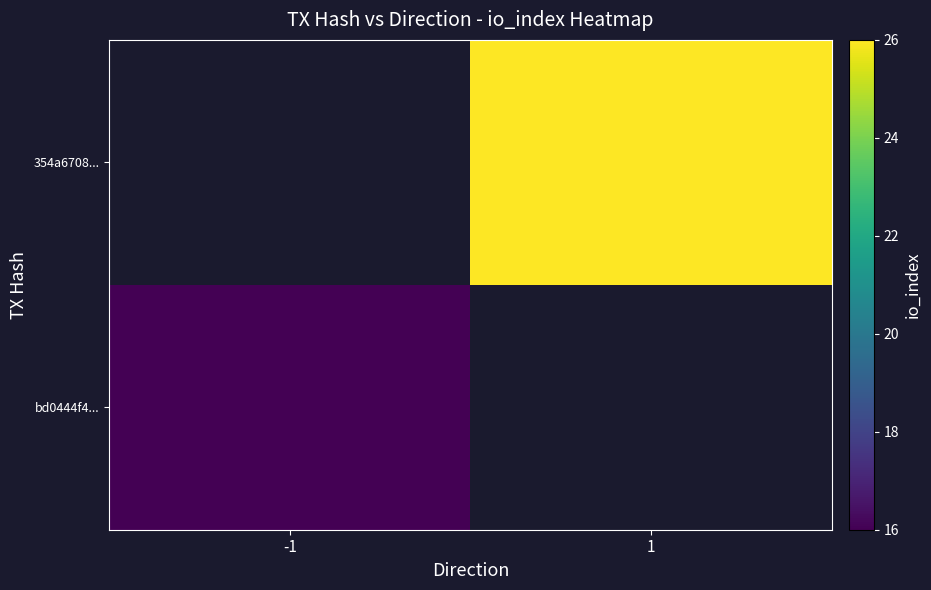

True or false: 354a6708... has a value of 37.6 at 1.

False